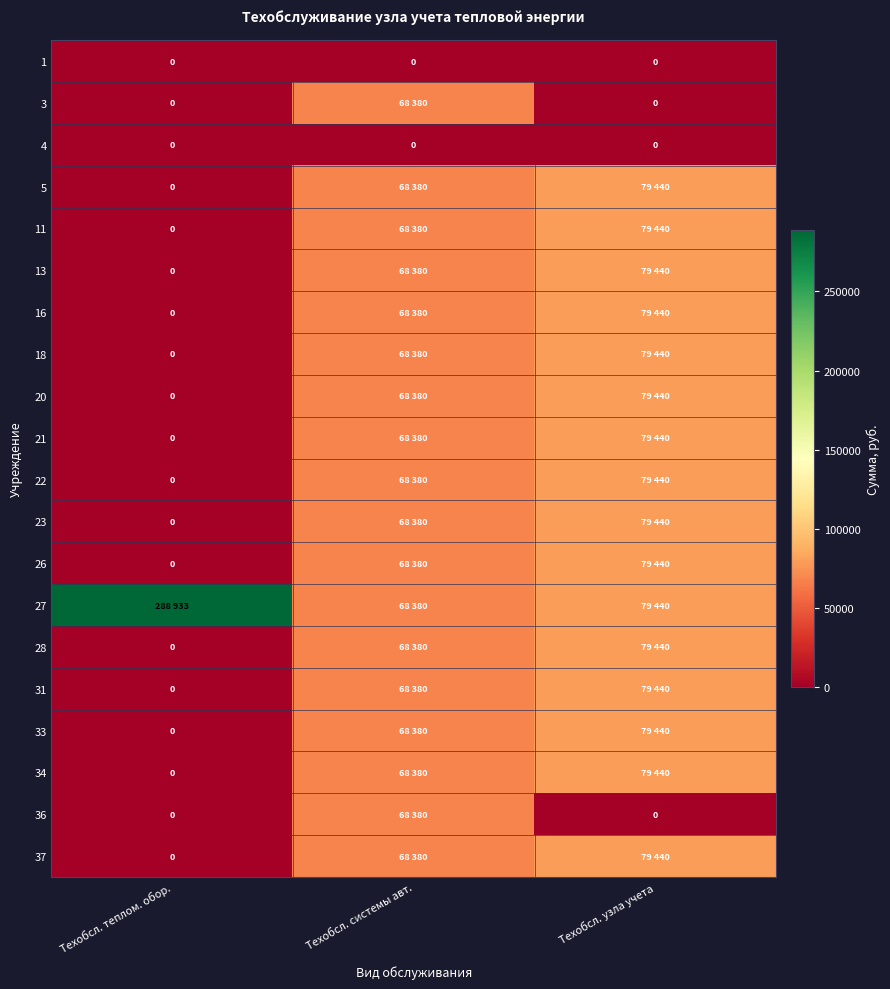

The 4 series shows 0 at Техобсл. узла учета. True or false?

True